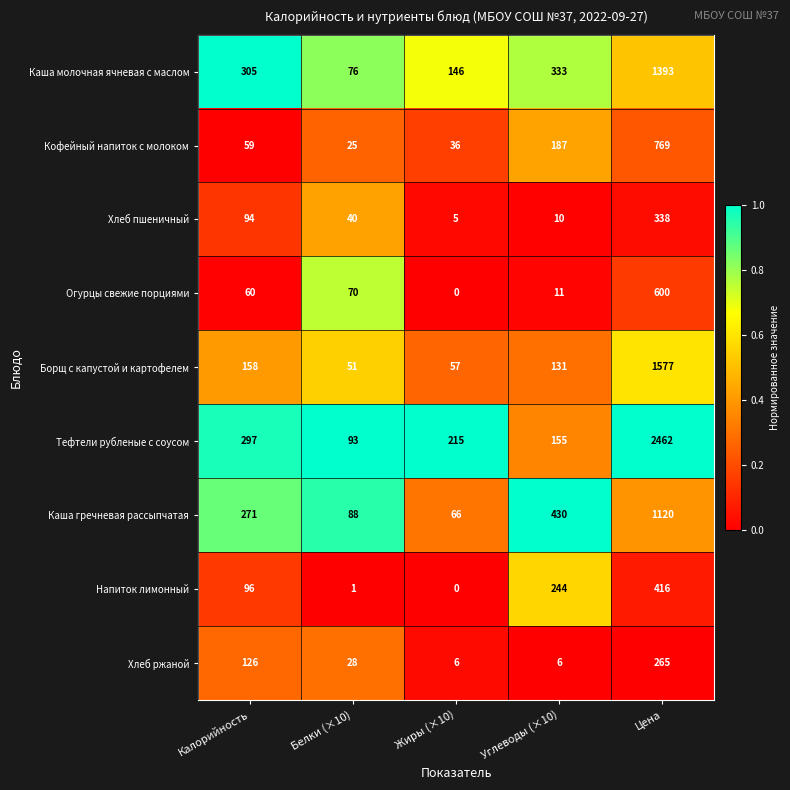

Which category has the highest value across all series?

Цена